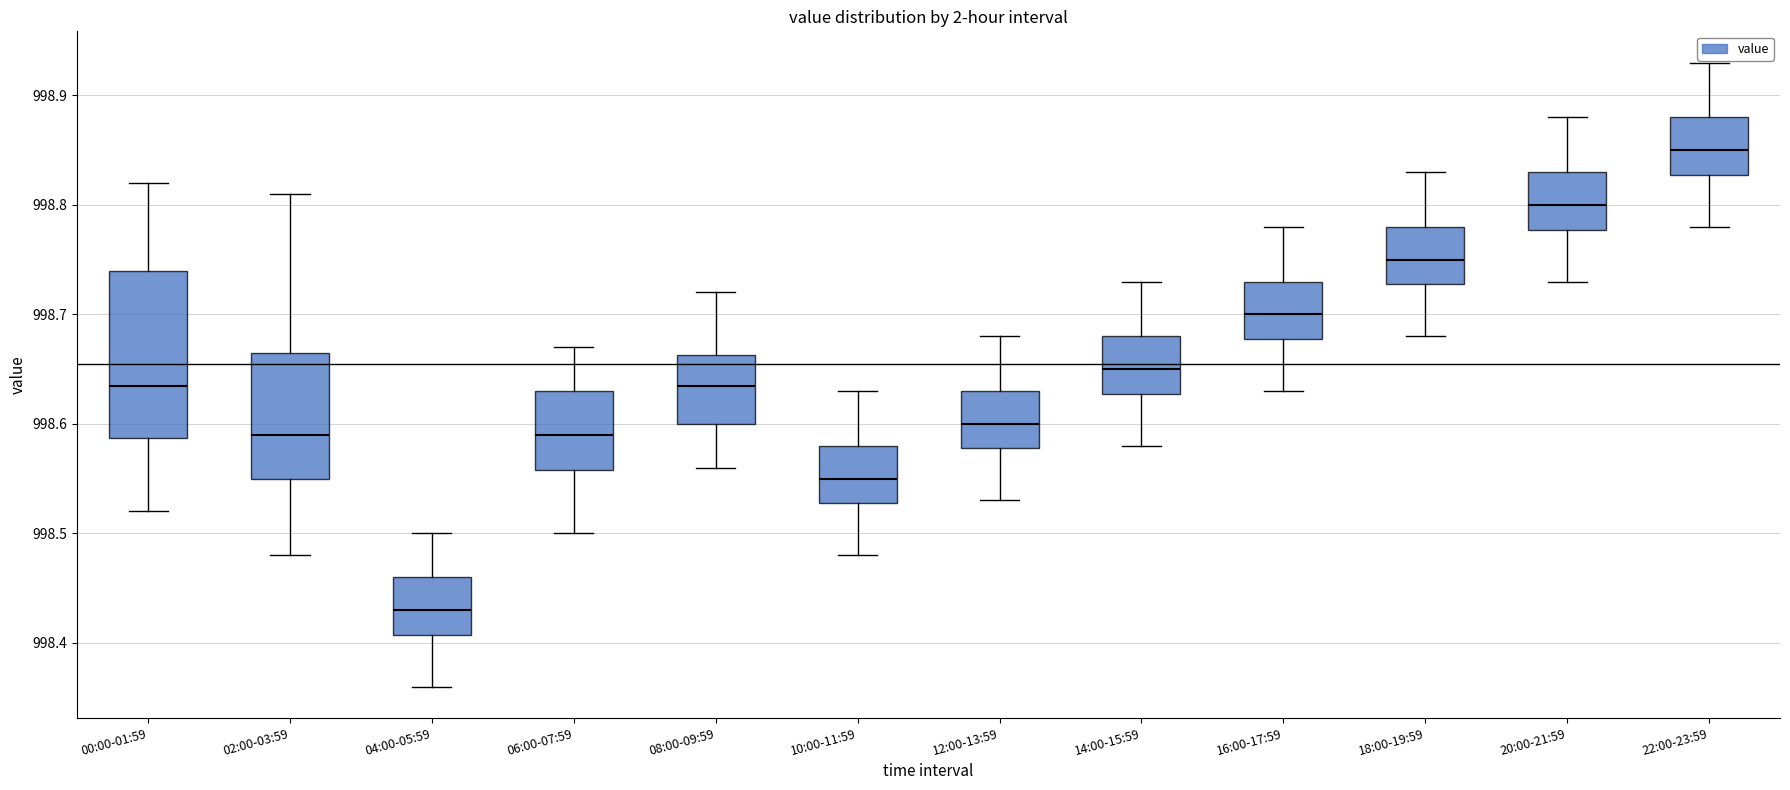

Which box is the tallest, from its lower edge to its upper edge?

00:00-01:59